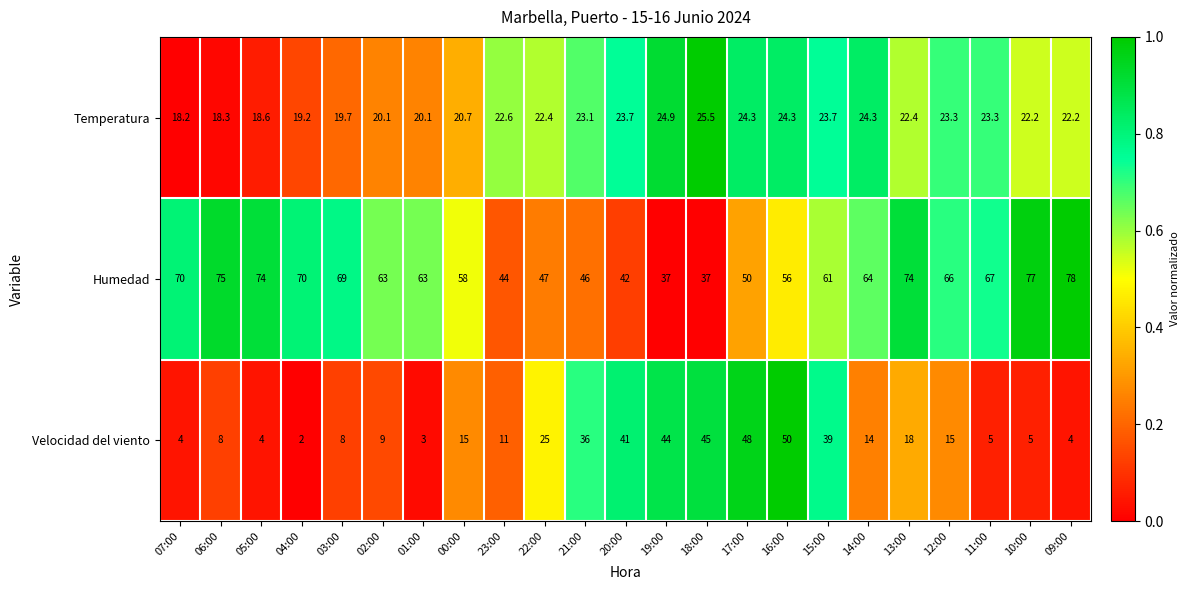

What is the spread (max minus min) of values at 06:00?

67.0